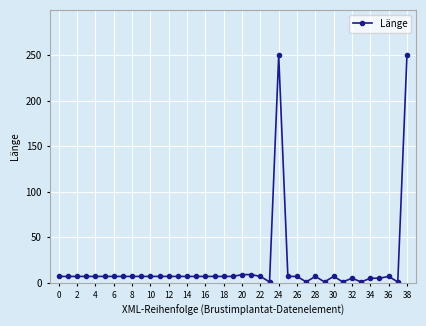

What is the sum of all values?

721